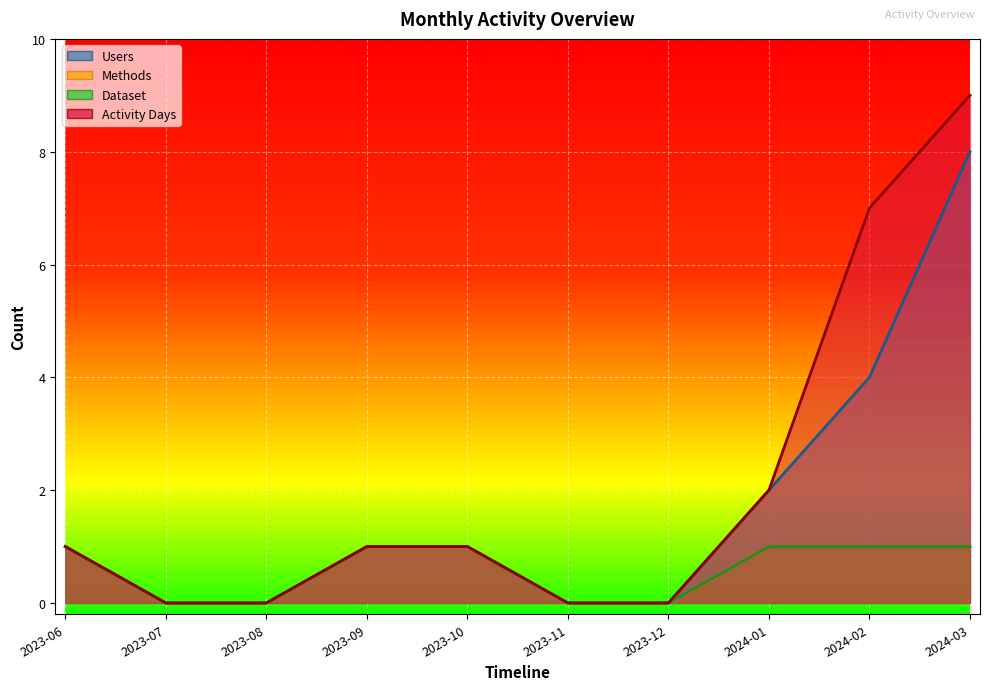

Is the value of Activity Days at 2023-08 greater than the value of Dataset at 2024-01?

No